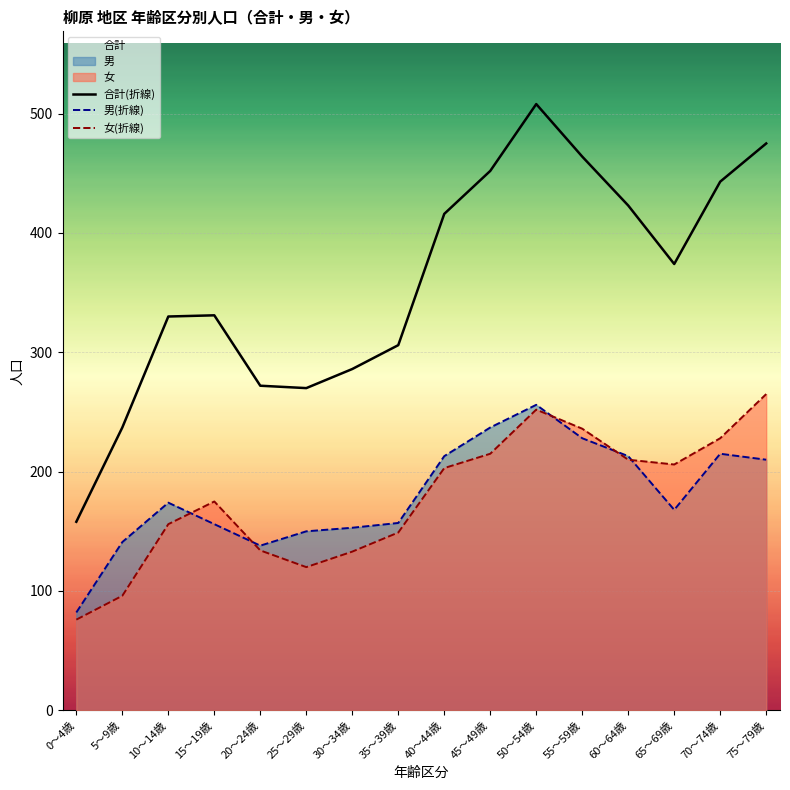

Does the chart display data point markers on the line(s)?

No